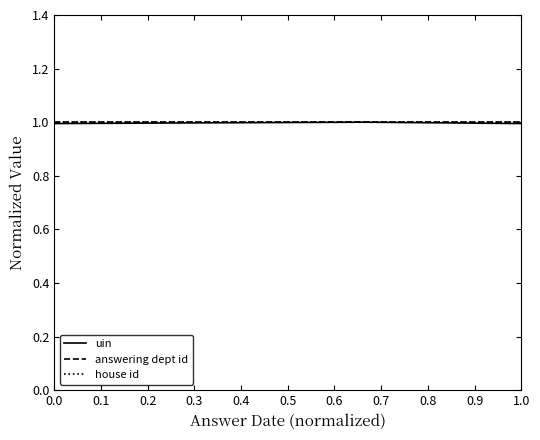

True or false: answering dept id and house id cross at least once.

False